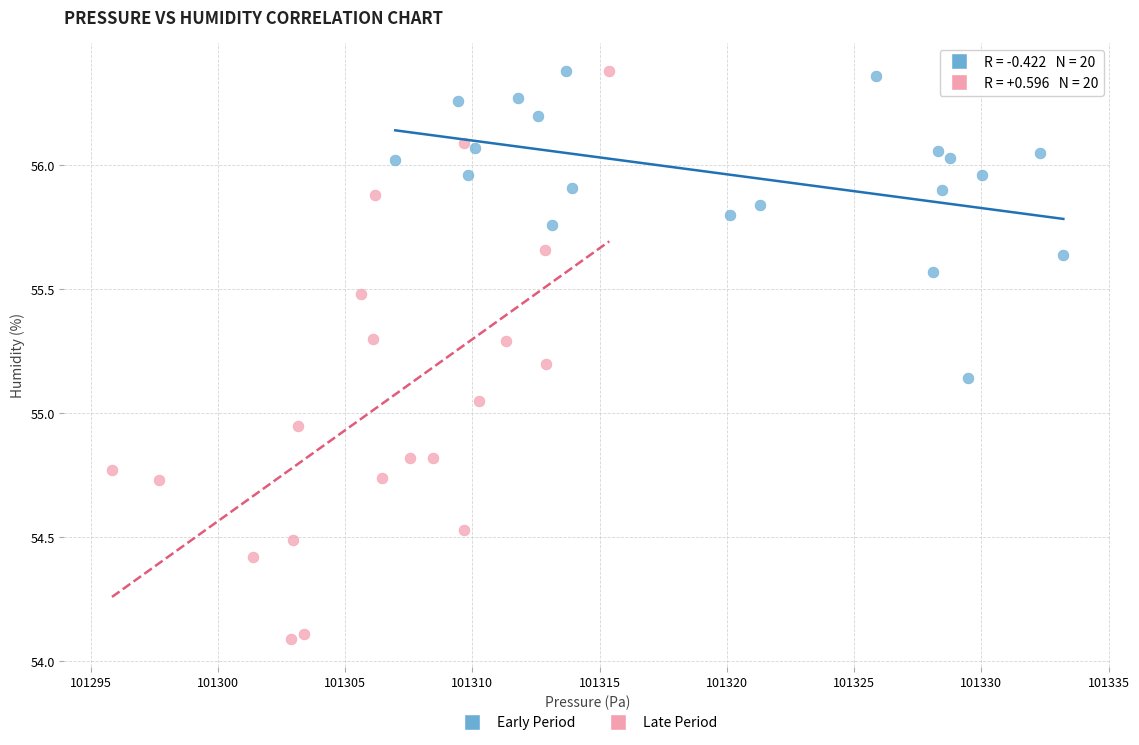

Which series has the widest spread of Y values?

Late Period